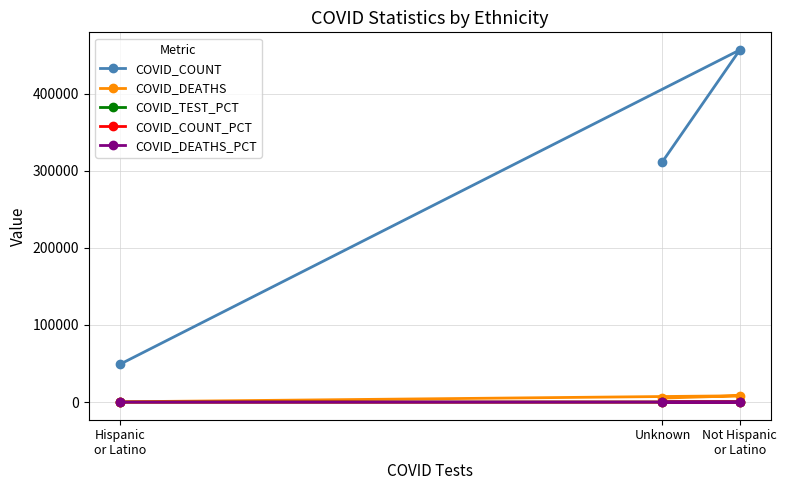

At which label does COVID_DEATHS_PCT first exceed 37?

Unknown